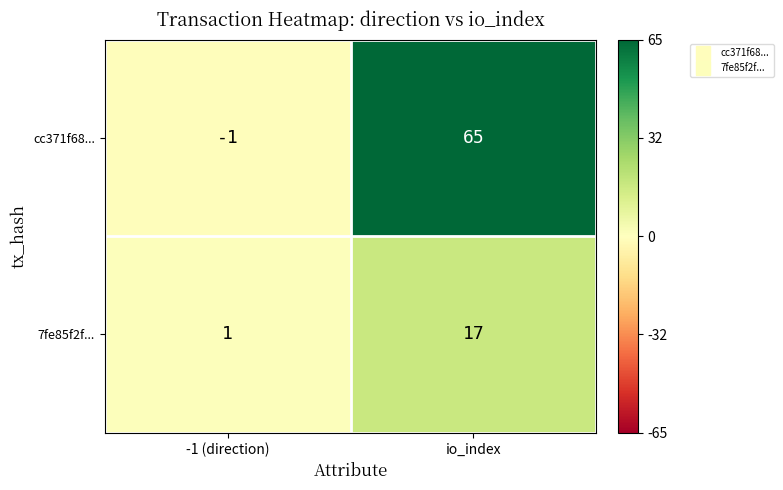

The value of cc371f68... at io_index is 98. True or false?

False